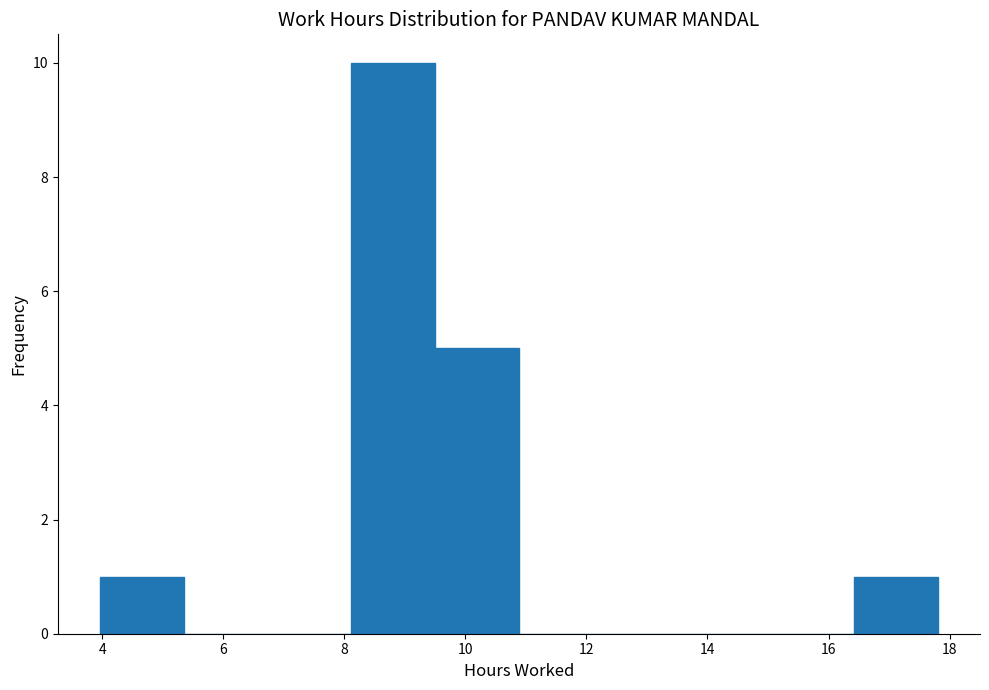

Reading left to right, list every bar in this chart as the range it spans on the x-axis followed by its height. Neither the bar edges nor the heights are printed on the chart, so give them approximately, as read against the axes.

4.0 to 5.4: 1
5.4 to 6.8: 0
6.8 to 8.2: 0
8.2 to 9.6: 10
9.6 to 10.8: 5
10.8 to 12.2: 0
12.2 to 13.6: 0
13.6 to 15.0: 0
15.0 to 16.4: 0
16.4 to 17.8: 1